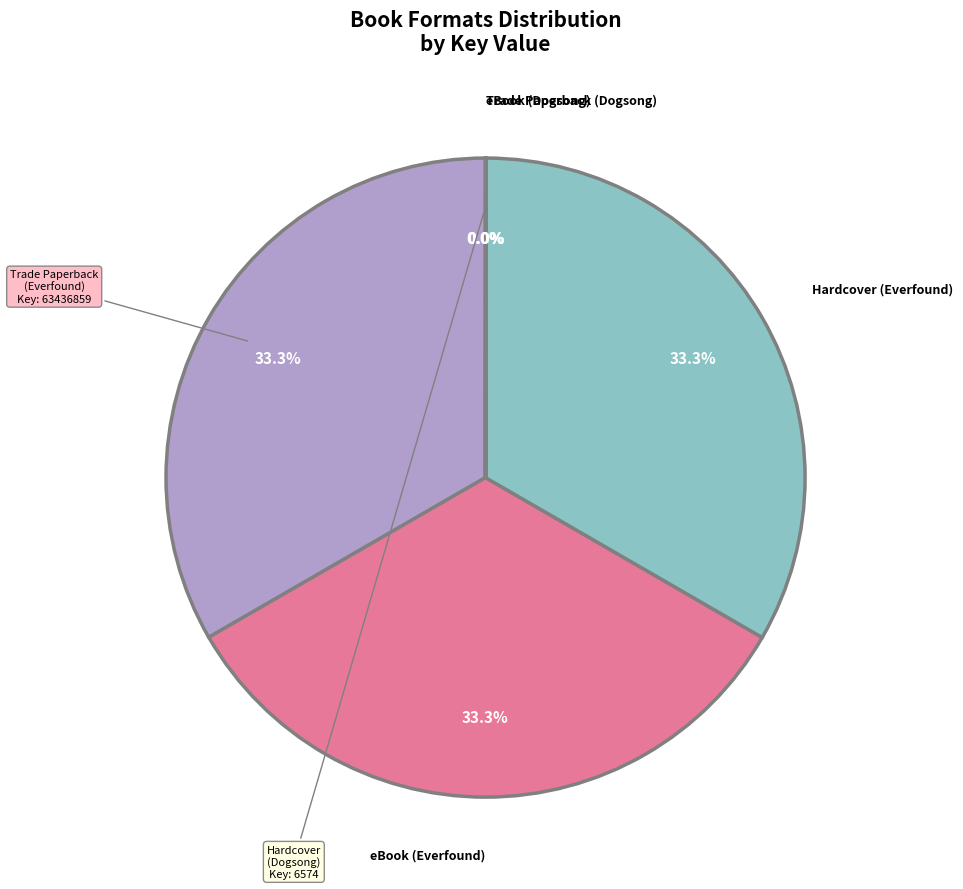

True or false: Trade Paperback (Everfound) accounts for 33% of the total.

True